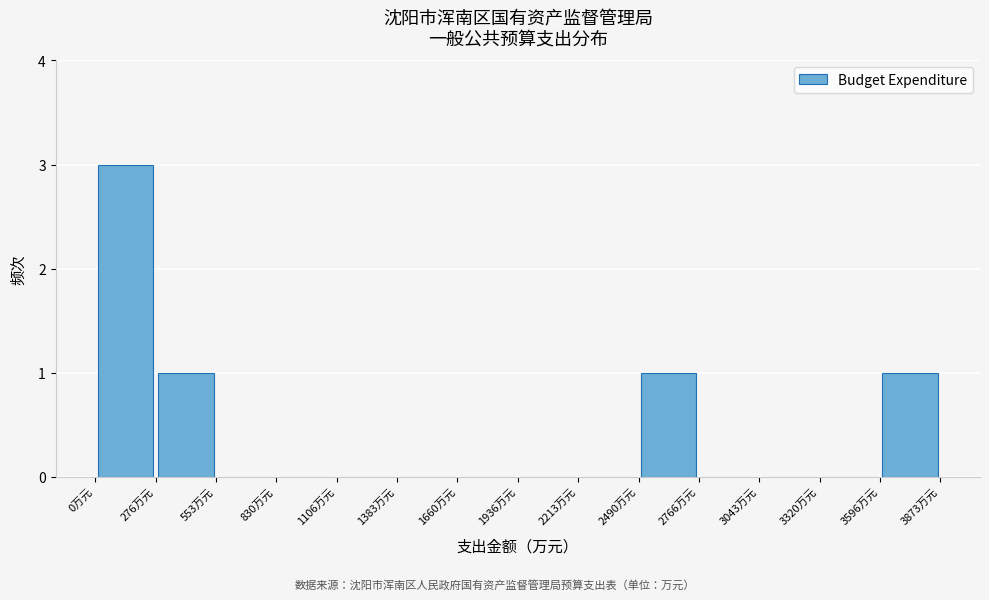

Reading left to right, transcribe this chart: for each bar, give the range it covers on the x-axis and its height. Neither the bar edges nor the heights are printed on the chart, so give them approximately, as read against the axes.

0 to 300: 3
300 to 550: 1
550 to 850: 0
850 to 1100: 0
1100 to 1400: 0
1400 to 1650: 0
1650 to 1950: 0
1950 to 2200: 0
2200 to 2500: 0
2500 to 2750: 1
2750 to 3050: 0
3050 to 3300: 0
3300 to 3600: 0
3600 to 3850: 1